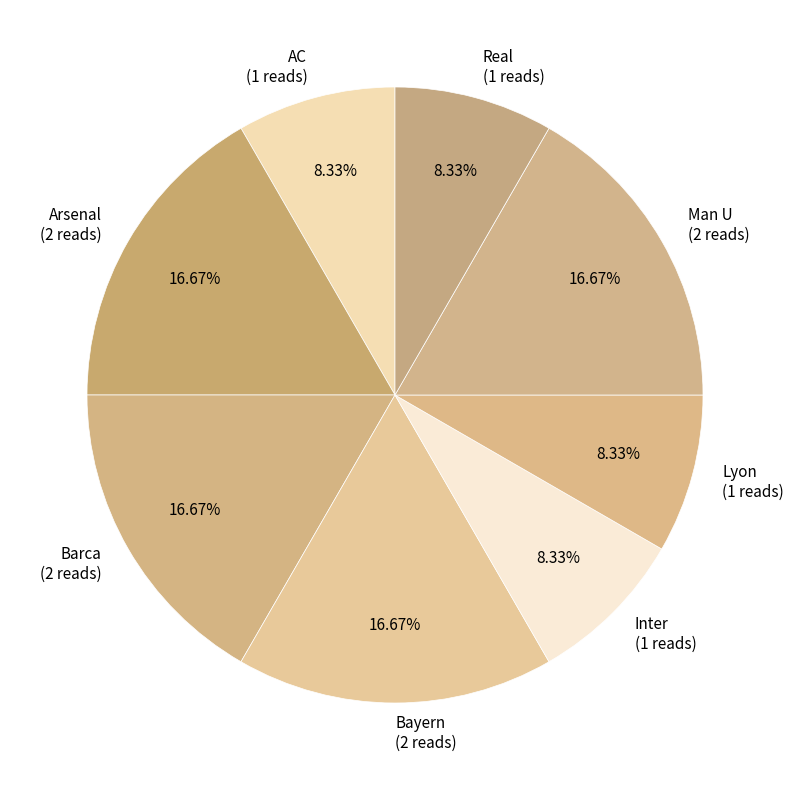

To the nearest percent, what is the combined percentage of Lyon and Barca?

25%